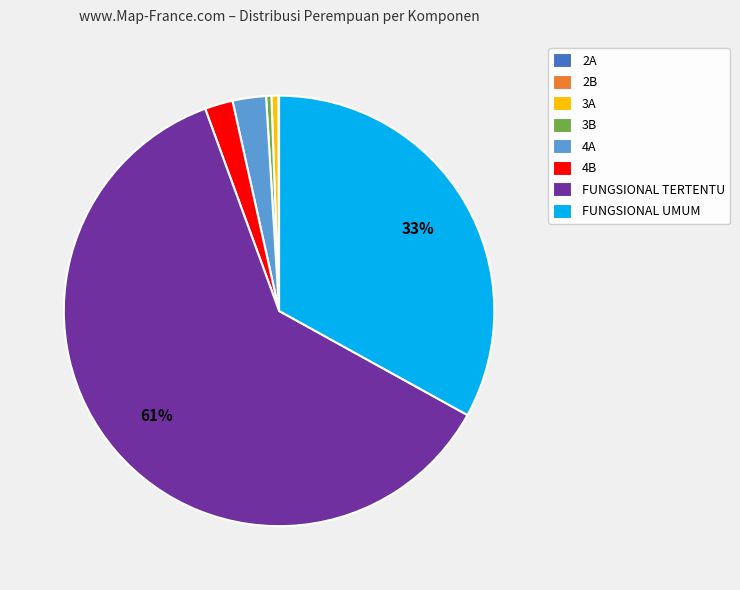

Between 3B and FUNGSIONAL UMUM, which is larger?

FUNGSIONAL UMUM